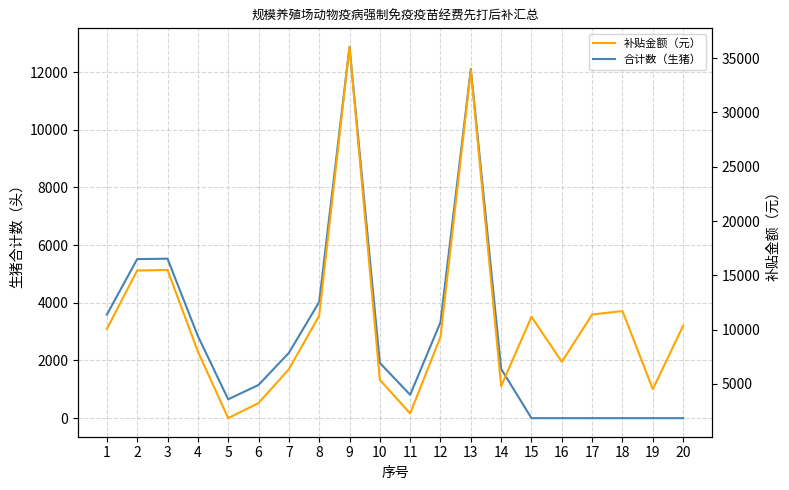

What is the total value across all series at 13?

45999.0